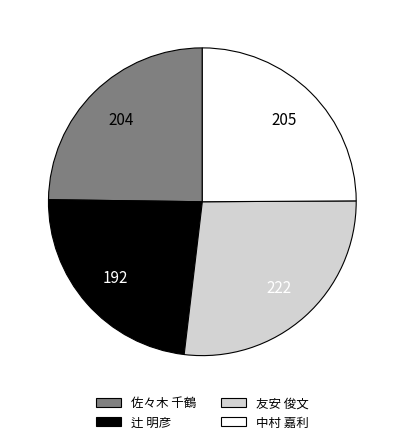

Is the sum of 辻 明彦 and 佐々木 千鶴 greater than half?

No